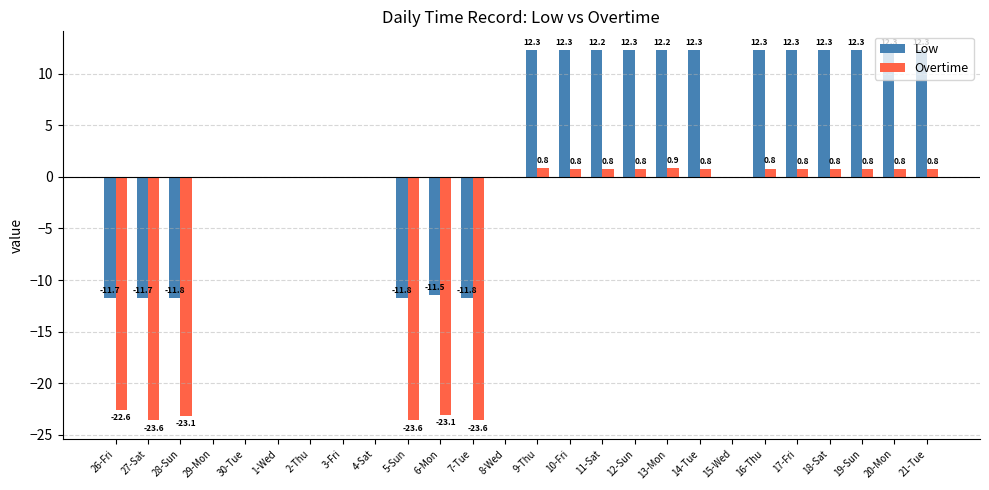

What is the sum of the Overtime values at 17-Fri and 7-Tue?

-22.8